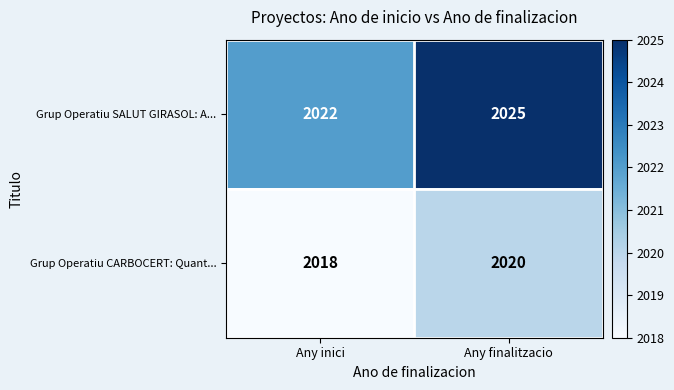

Reading left to right, extract all data points from this chart.

Grup Operatiu SALUT GIRASOL: A...: 2022	2025
Grup Operatiu CARBOCERT: Quant...: 2018	2020